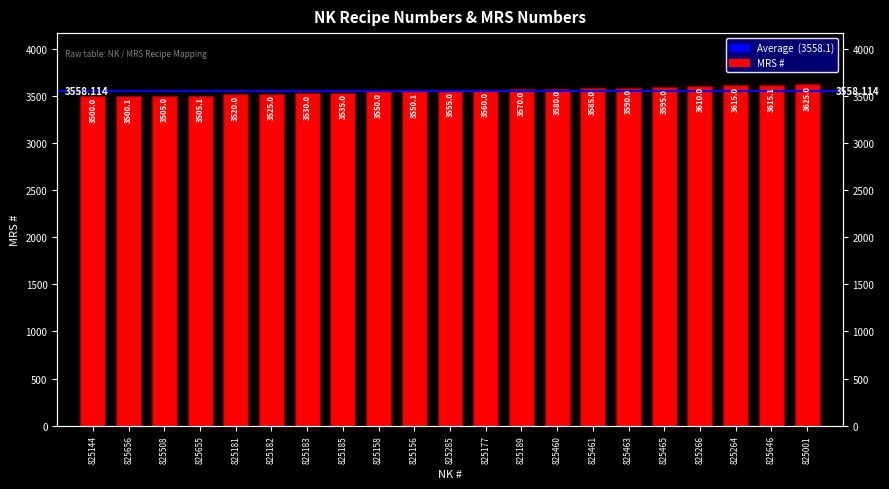

At which label does the data first exceed 3555?

825177